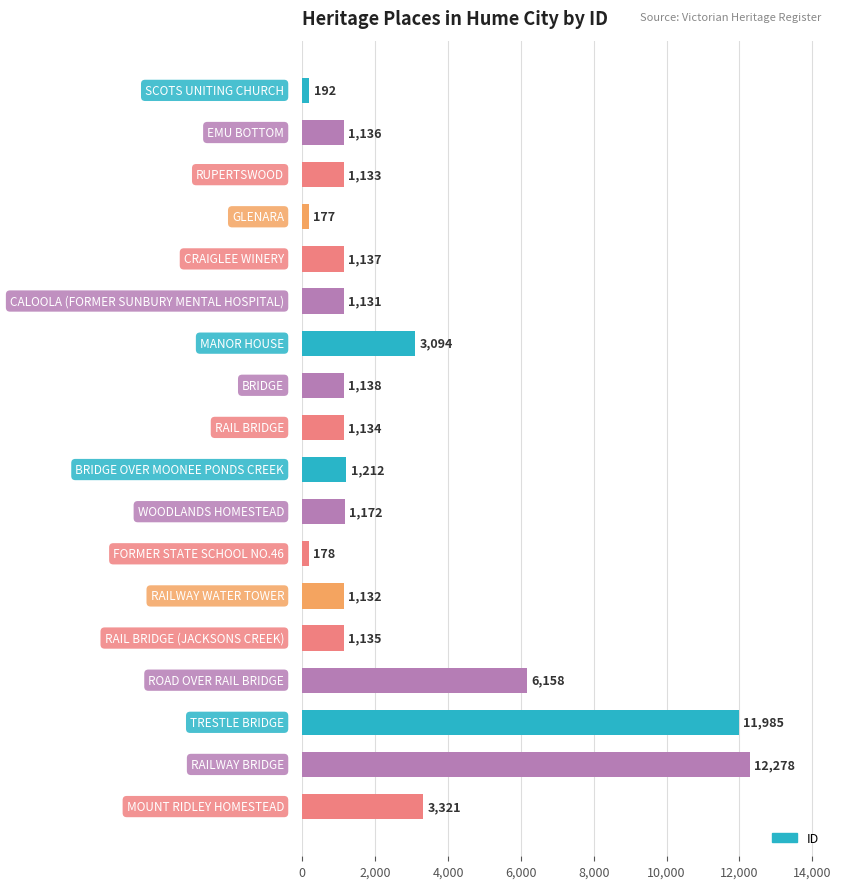

Reading top to bottom, list all the values displayed in this chart.

192	1136	1133	177	1137	1131	3094	1138	1134	1212	1172	178	1132	1135	6158	11985	12278	3321